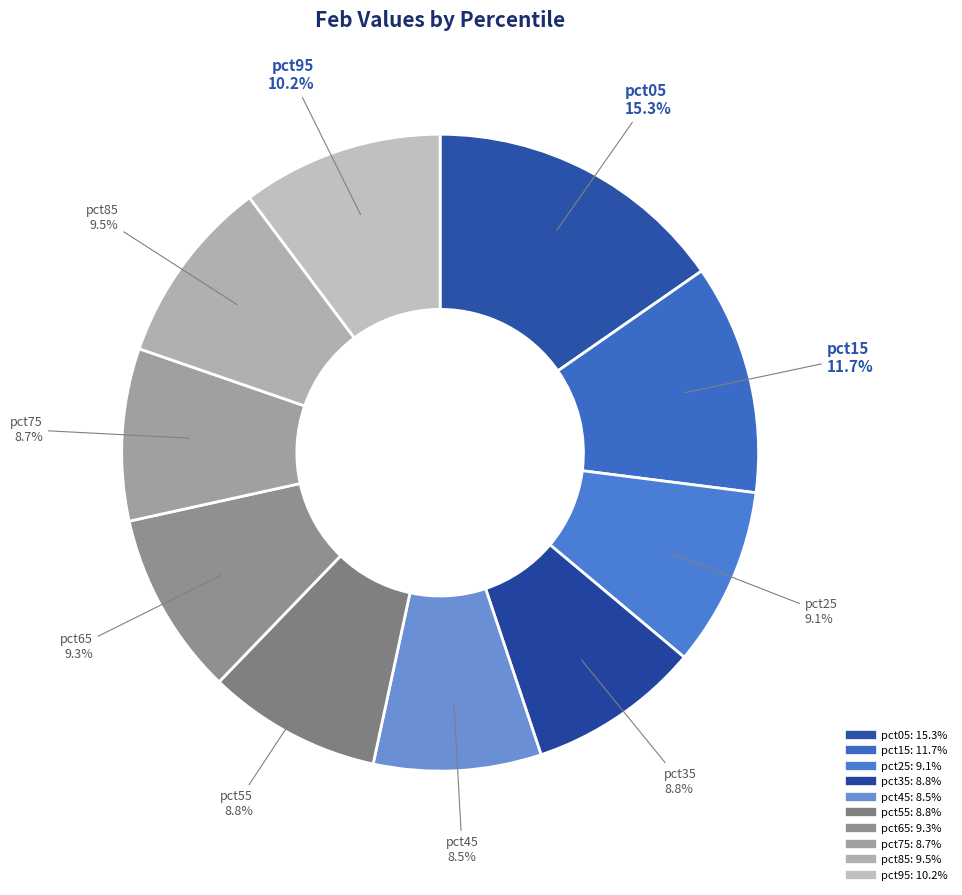

What percentage is the pct75 slice, to the nearest percent?

9%